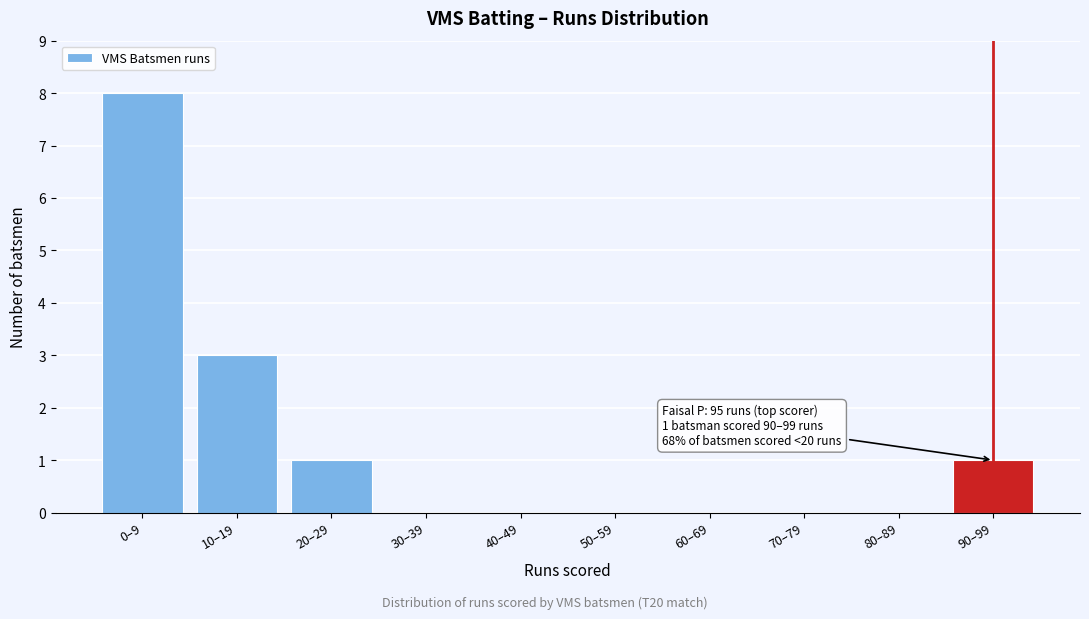

Reading left to right, transcribe all the data shown in this chart.

0–9=8	10–19=3	20–29=1	30–39=0	40–49=0	50–59=0	60–69=0	70–79=0	80–89=0	90–99=1